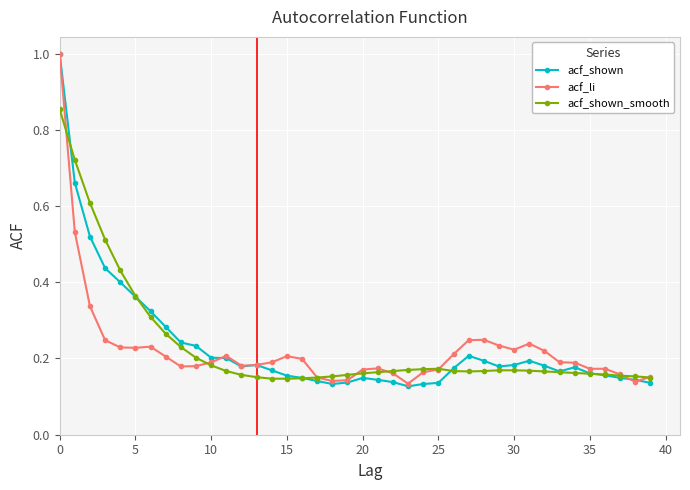

Which series has the widest spread of values?

acf_shown